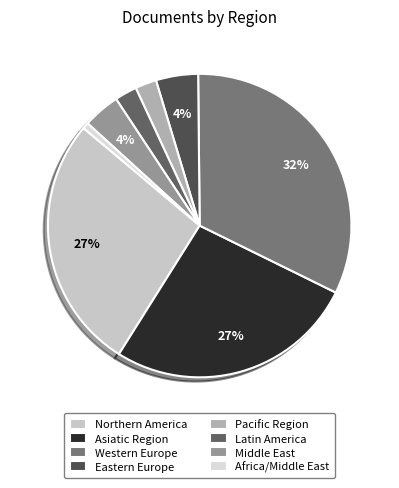

Between Latin America and Western Europe, which is larger?

Western Europe